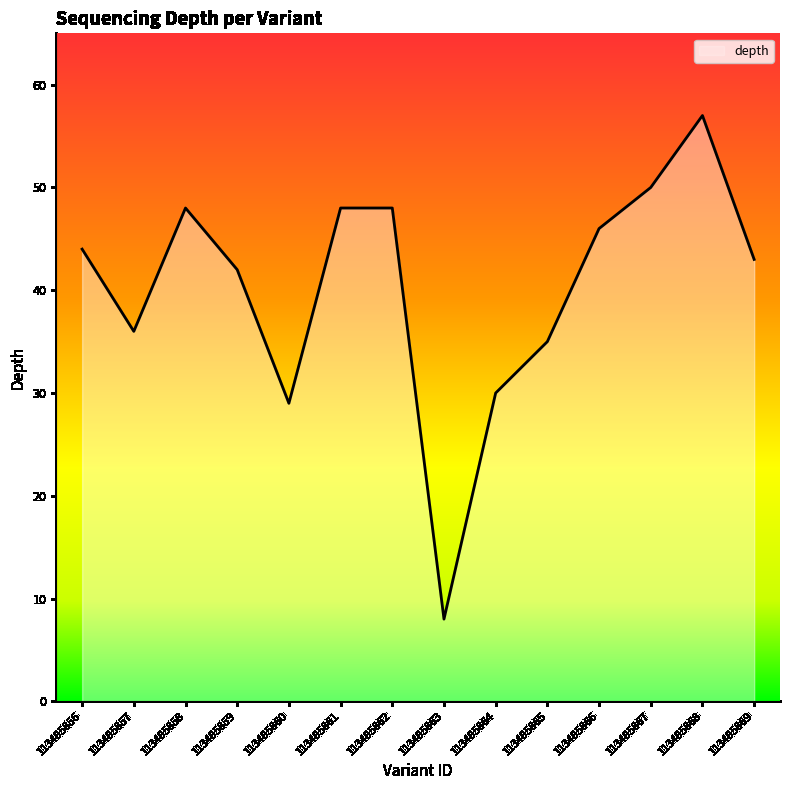

Is it true that the value at 113495863 is 11?

False